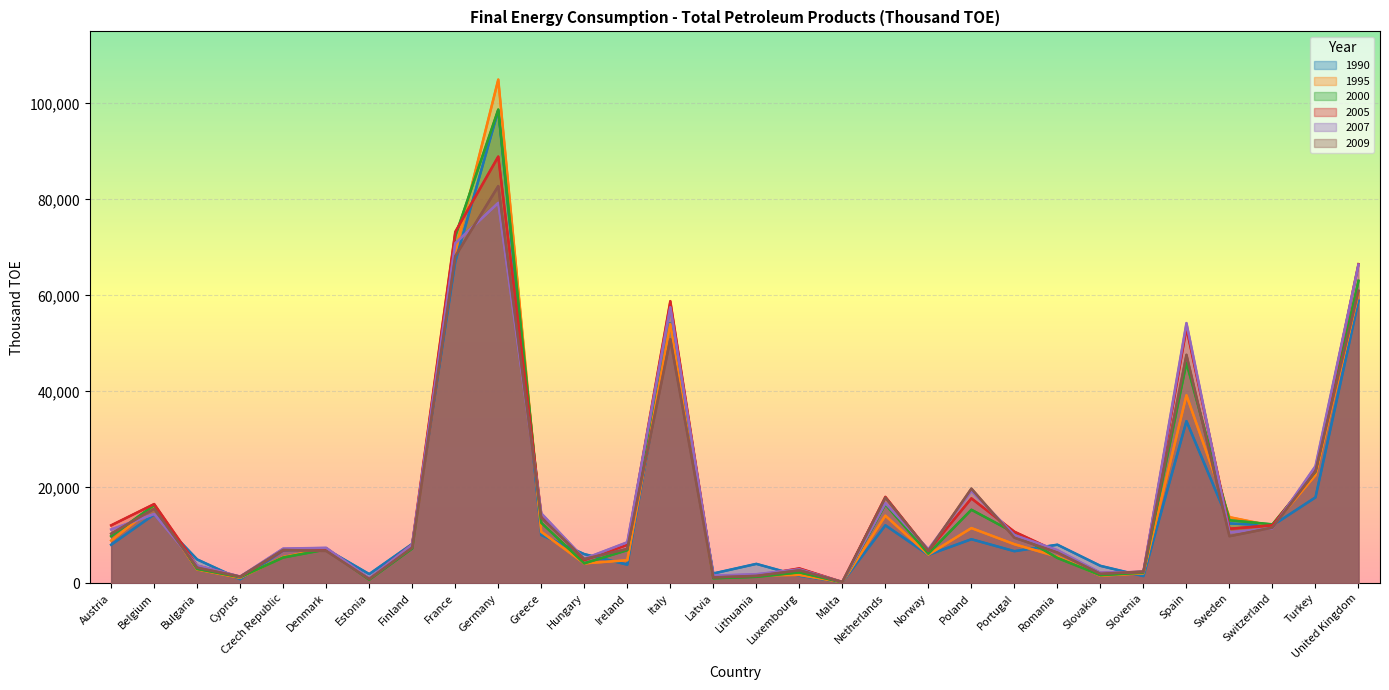

True or false: 1995 has more than 2 points higher than both neighbors.

True